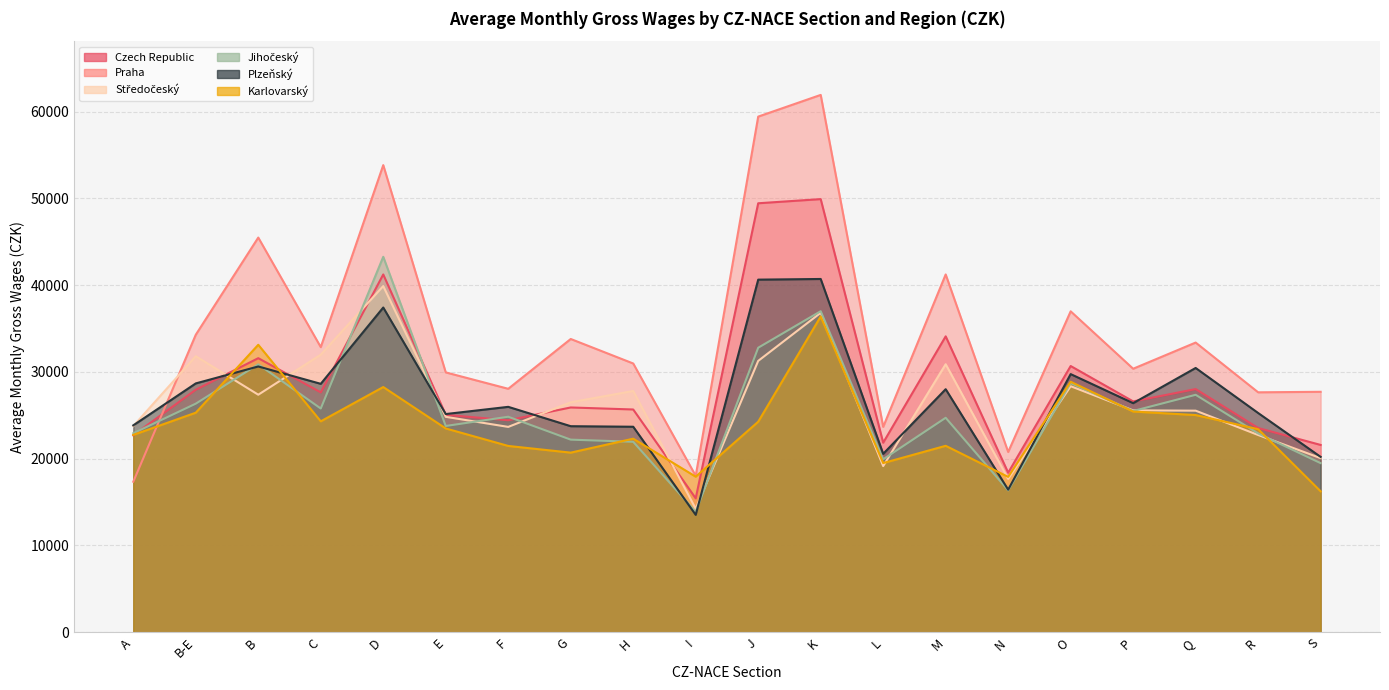

True or false: Praha has more than 0 interior local peaks.

True